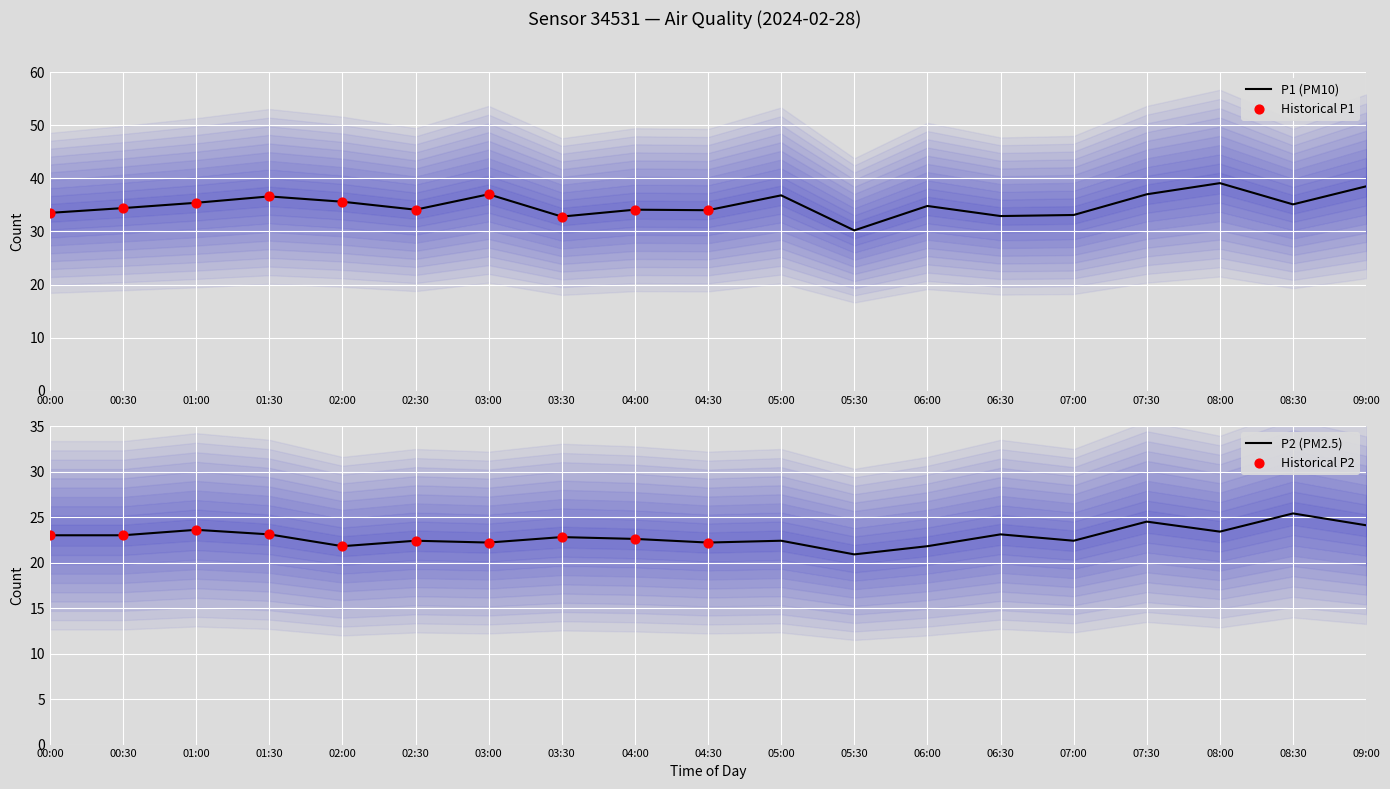

What is the total value across all series at 01:00?

59.0